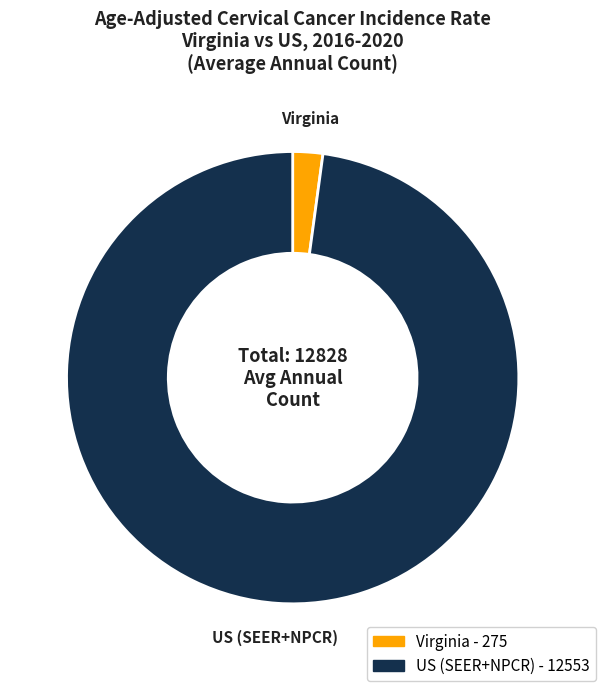

Does Virginia represent more than half of the total?

No